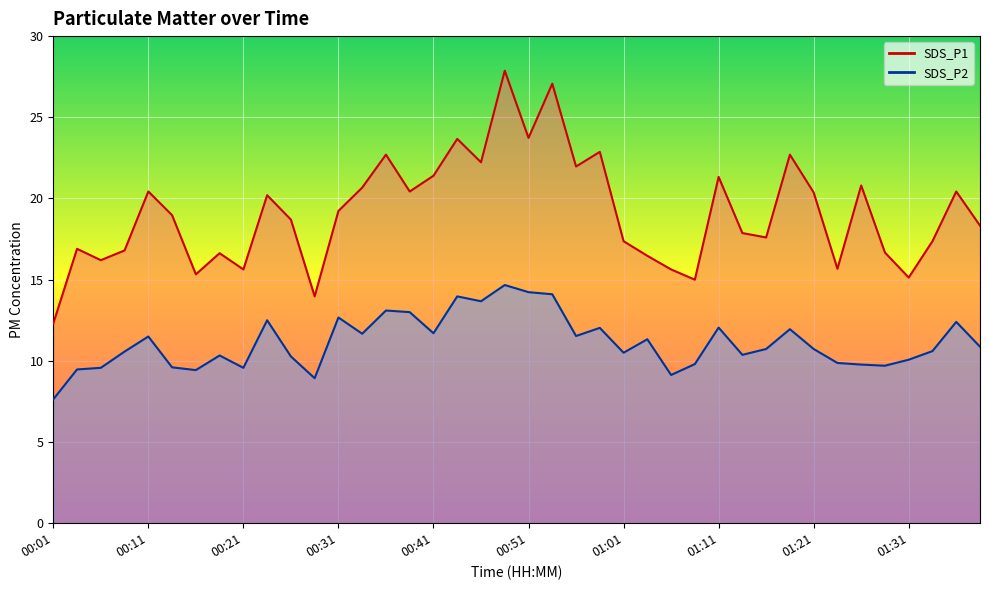

Which series has the widest spread of values?

SDS_P1